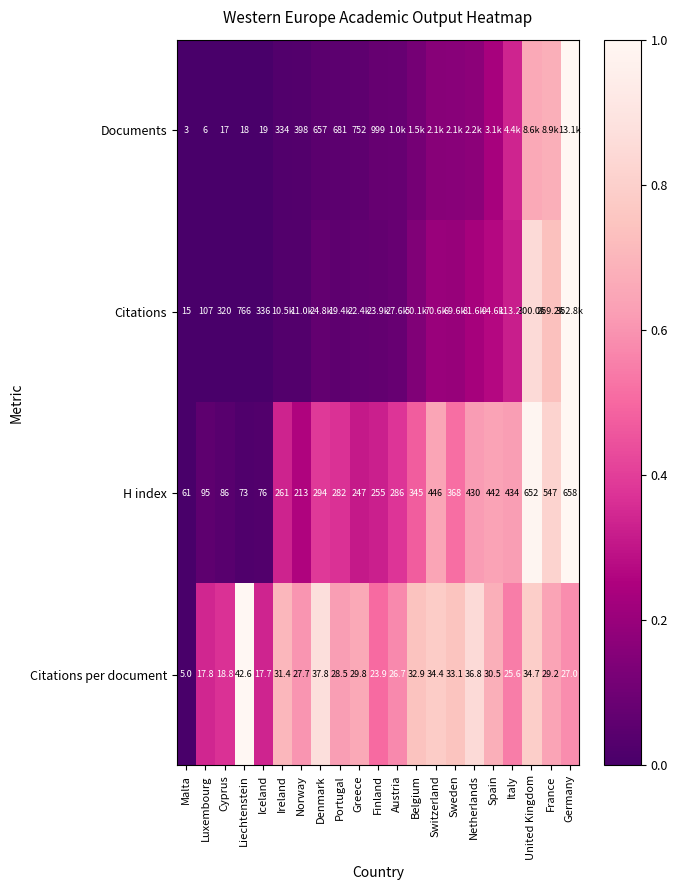

At which label is H index closest to 359?

Sweden